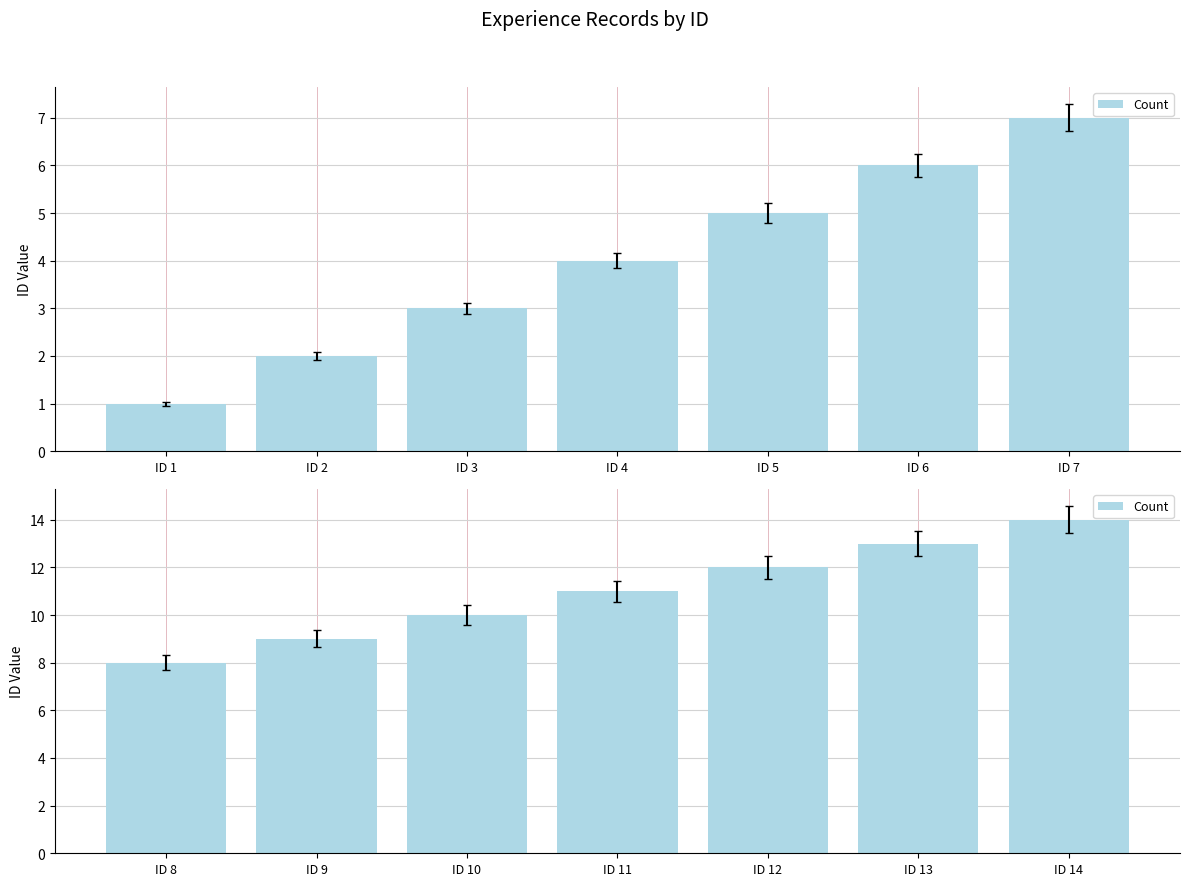

What is the change in value from ID 12 to ID 13?

+1